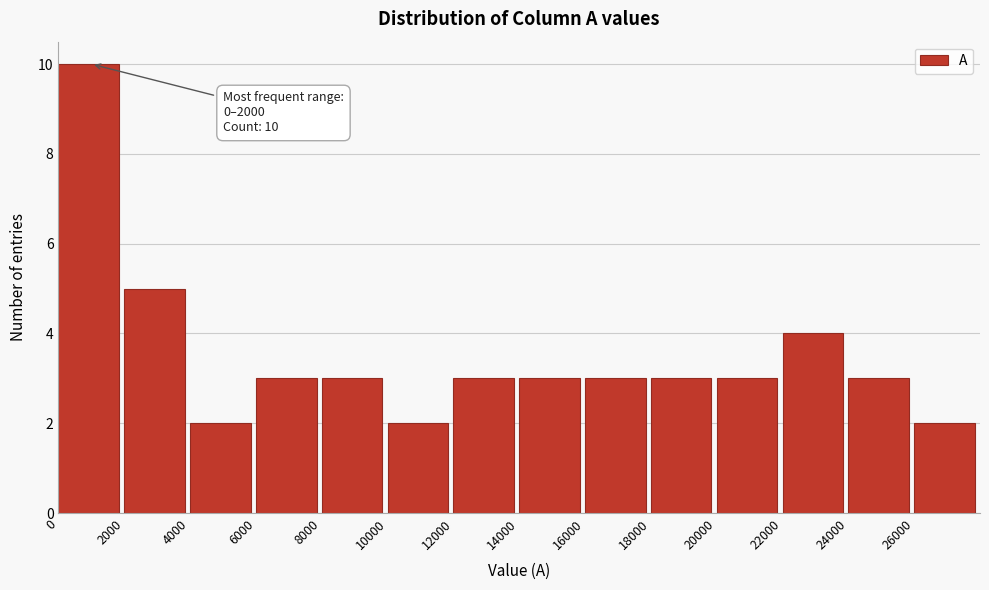

Which range on the x-axis has the tallest bar?

0 to 2000